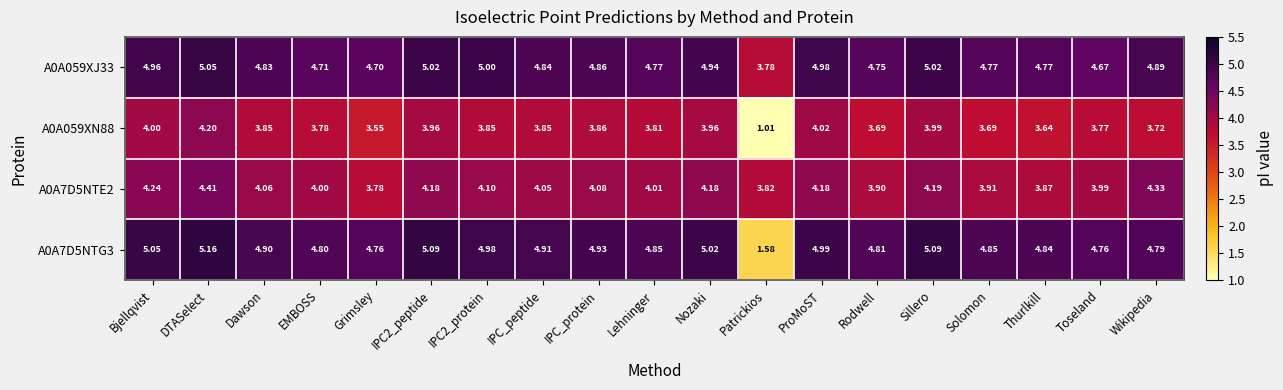

At which label does A0A7D5NTE2 first exceed 4?

Bjellqvist